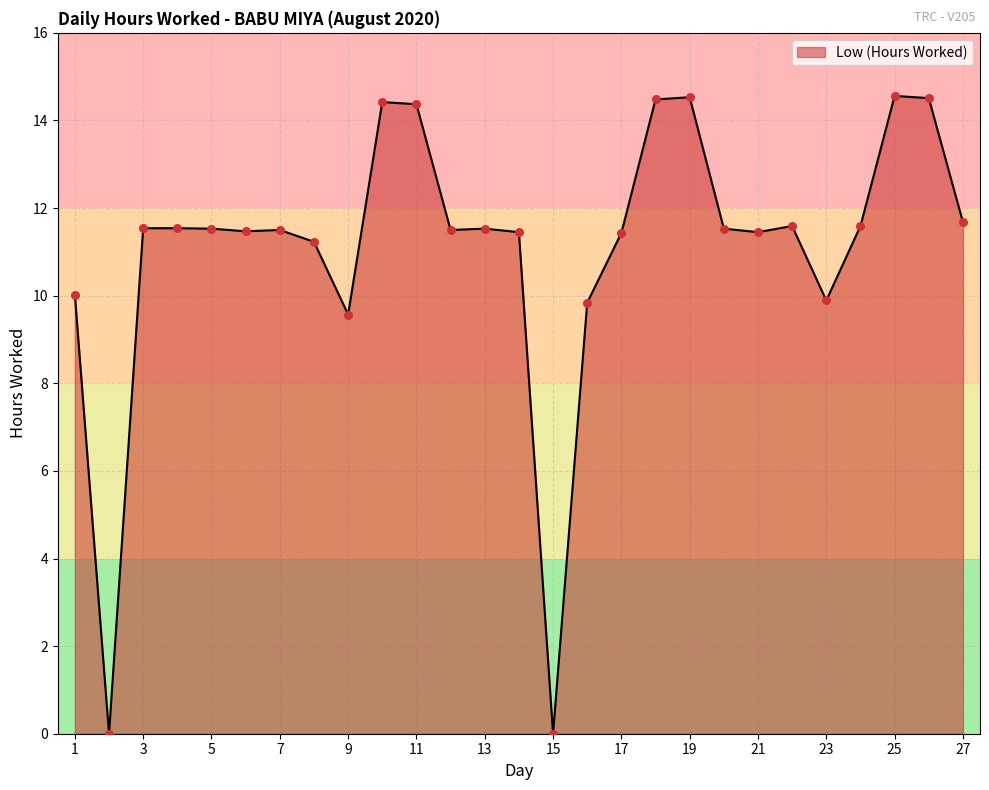

What is the difference between the maximum and minimum values?

14.6